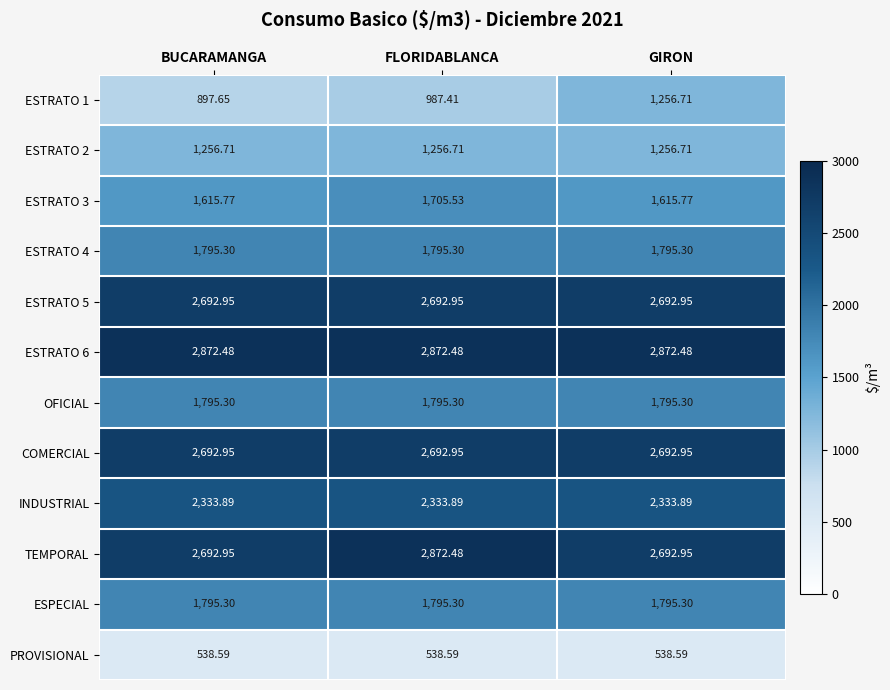

At which label does ESTRATO 1 reach its peak?

GIRON